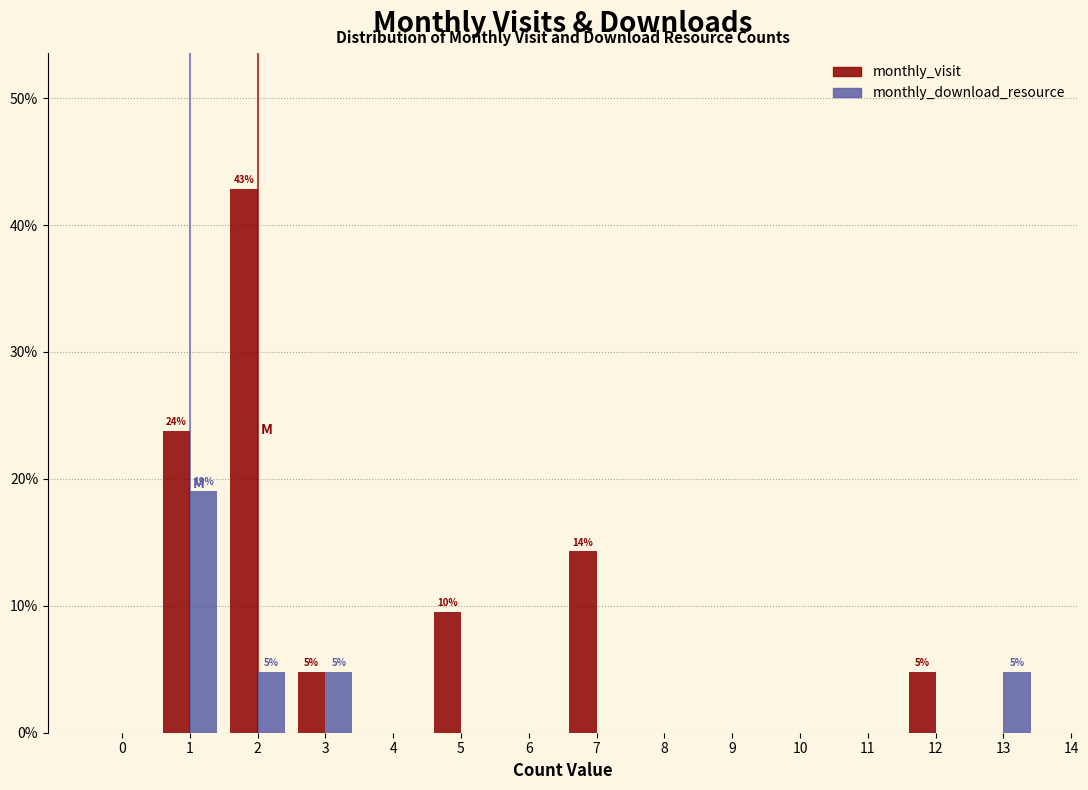

In the monthly_visit series, which range on the x-axis has the tallest bar?

1.5 to 2.5